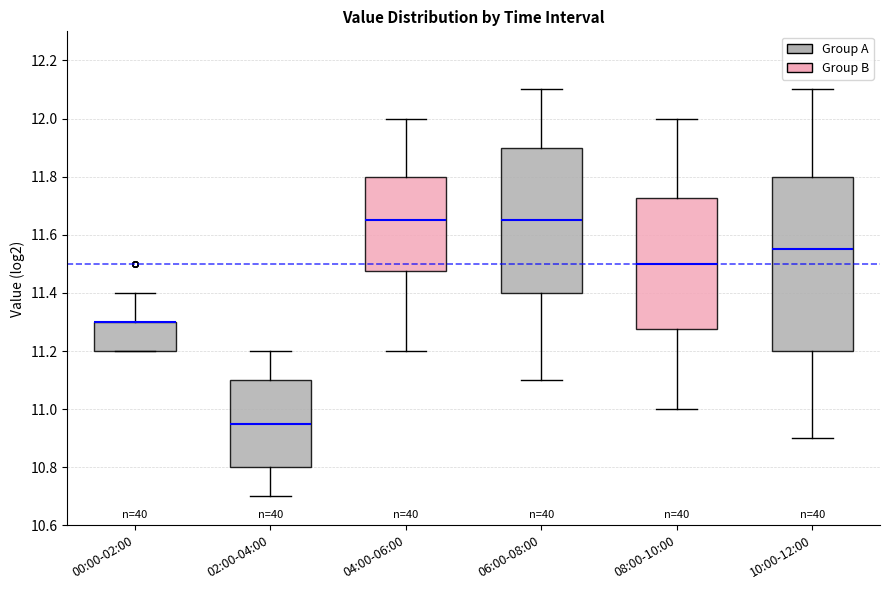

Where does the upper whisker of the box for 10:00-12:00 end on the y-axis? The values are not printed on the chart, so give them approximately, as read against the axis.

12.10